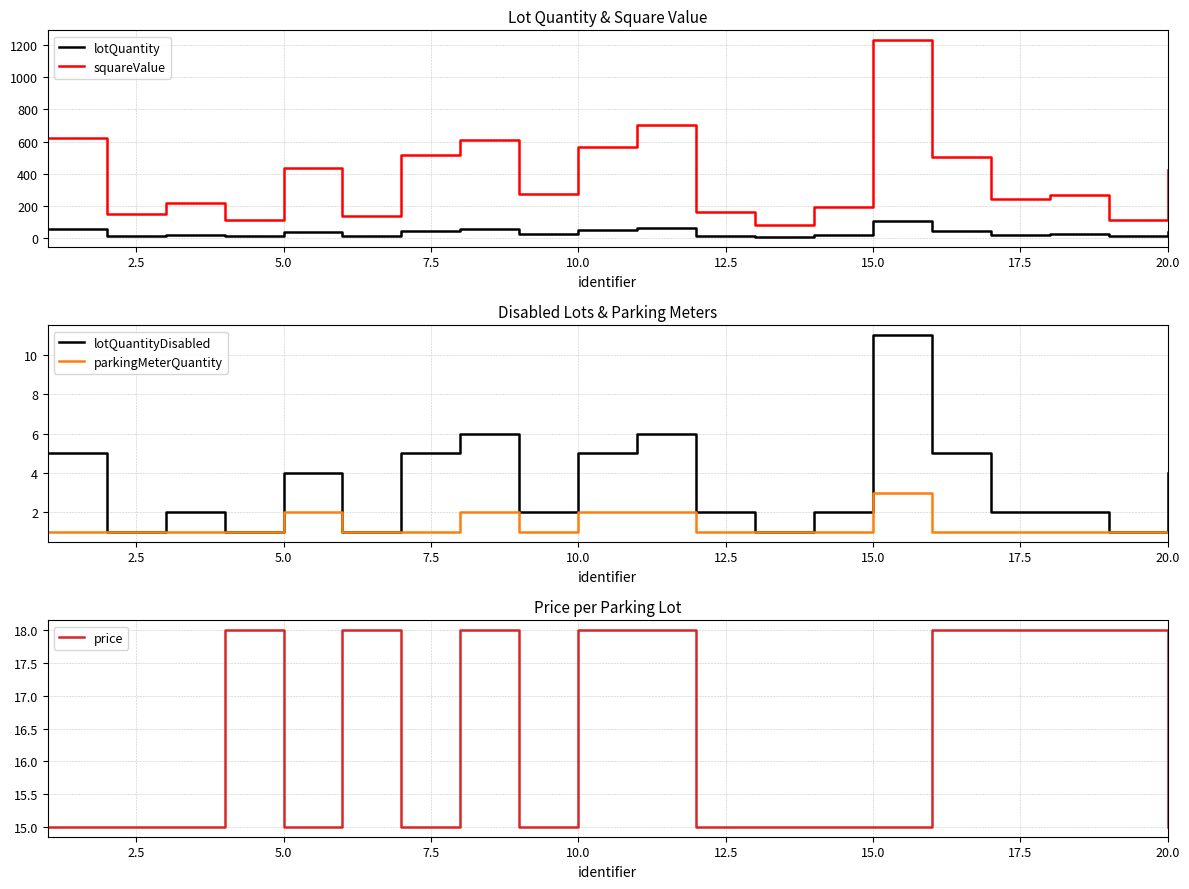

Rank the series by their maximum value, from highest to lowest.

squareValue, lotQuantity, price, lotQuantityDisabled, parkingMeterQuantity